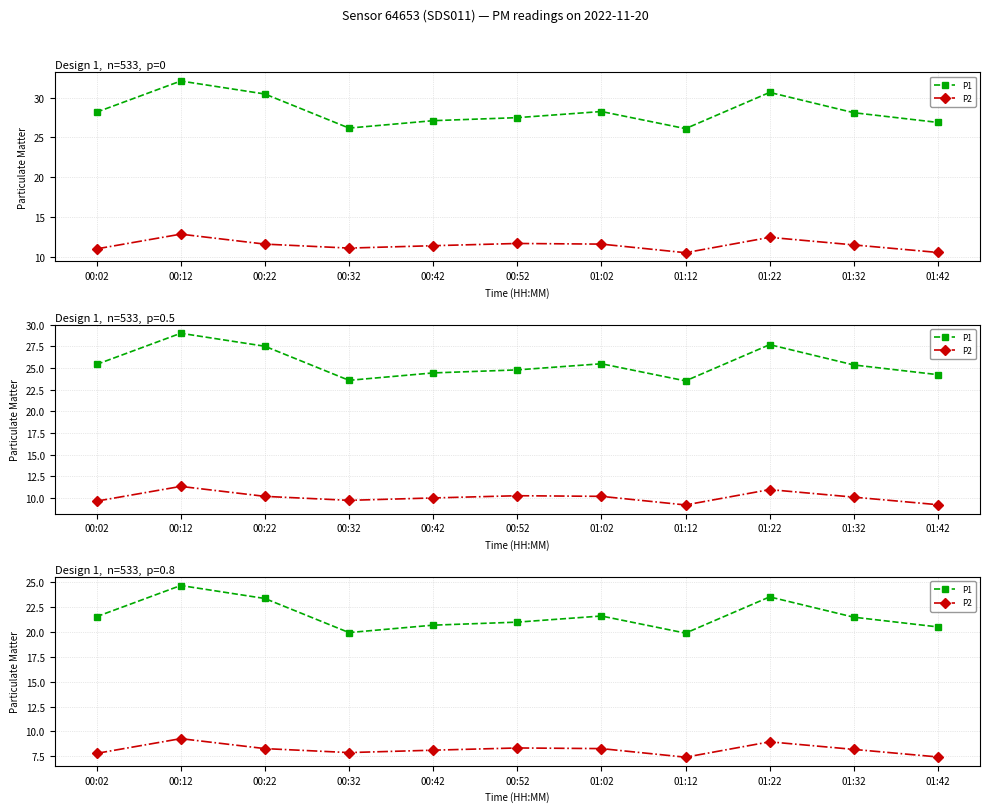

True or false: P1 has a value of 31.5 at 00:42.

False